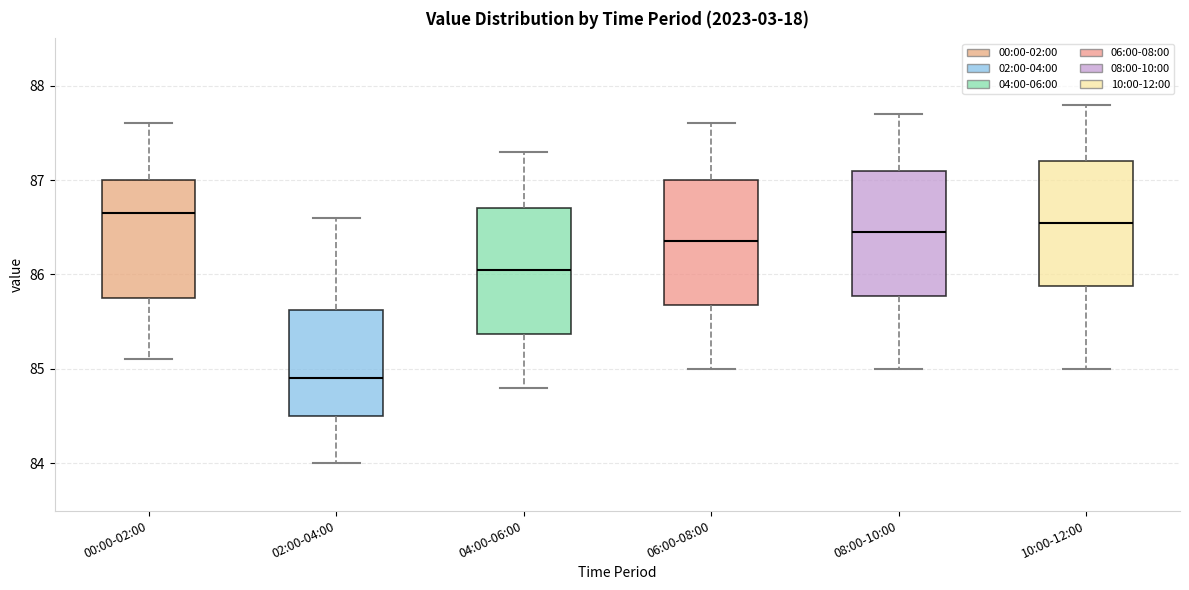

Which box has the lowest median line?

02:00-04:00